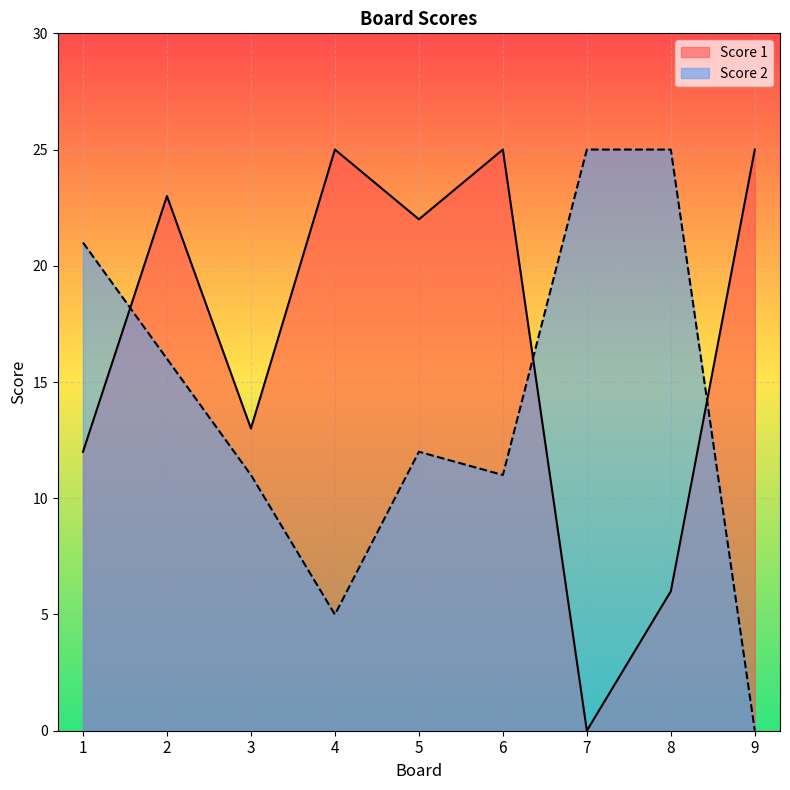

Between 7 and 8, which is larger?

8